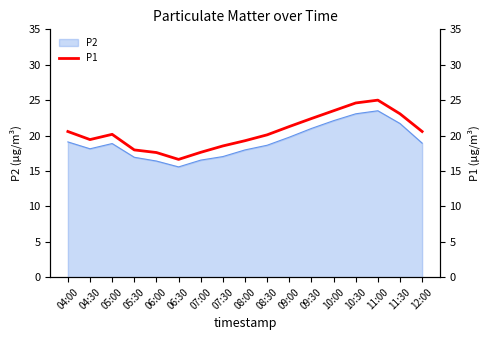

What is the sum of the values at 04:00 and 11:00?

45.6